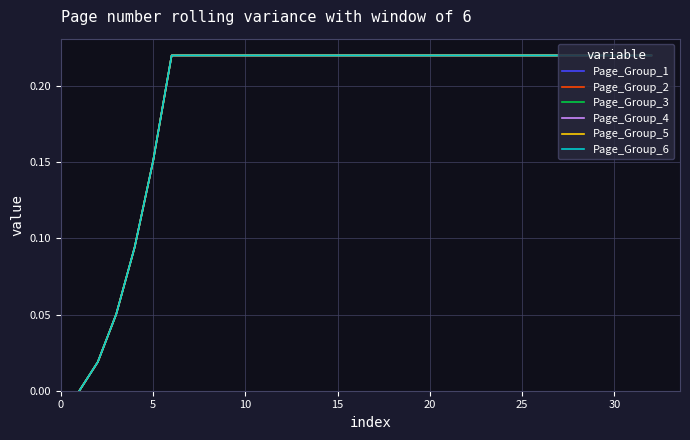

Does the chart have visible grid lines?

Yes